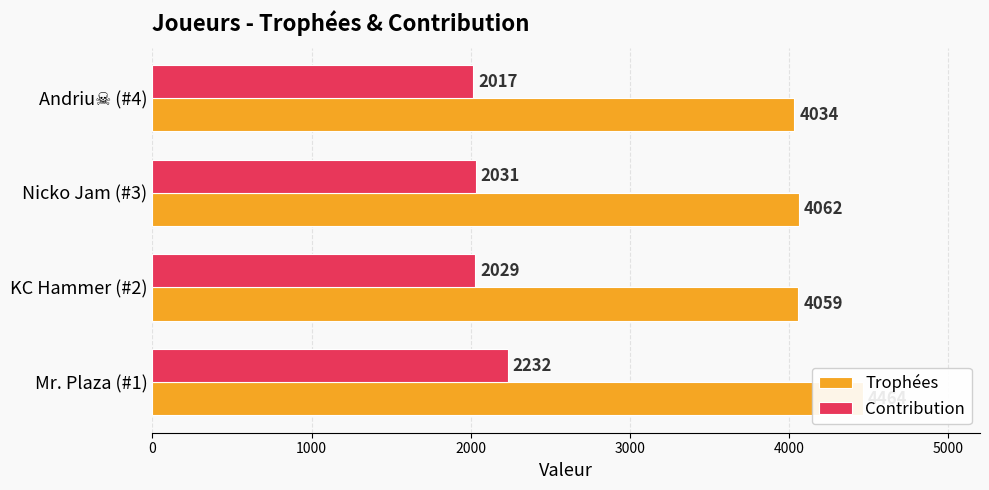

True or false: Contribution has a value of 2232 at Mr. Plaza (#1).

True